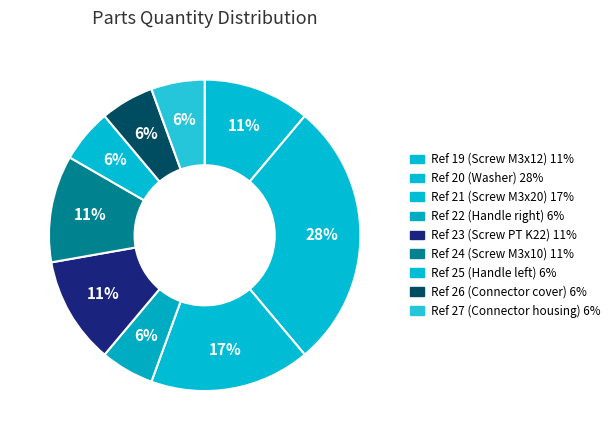

Count the number of slices in the pie.

9